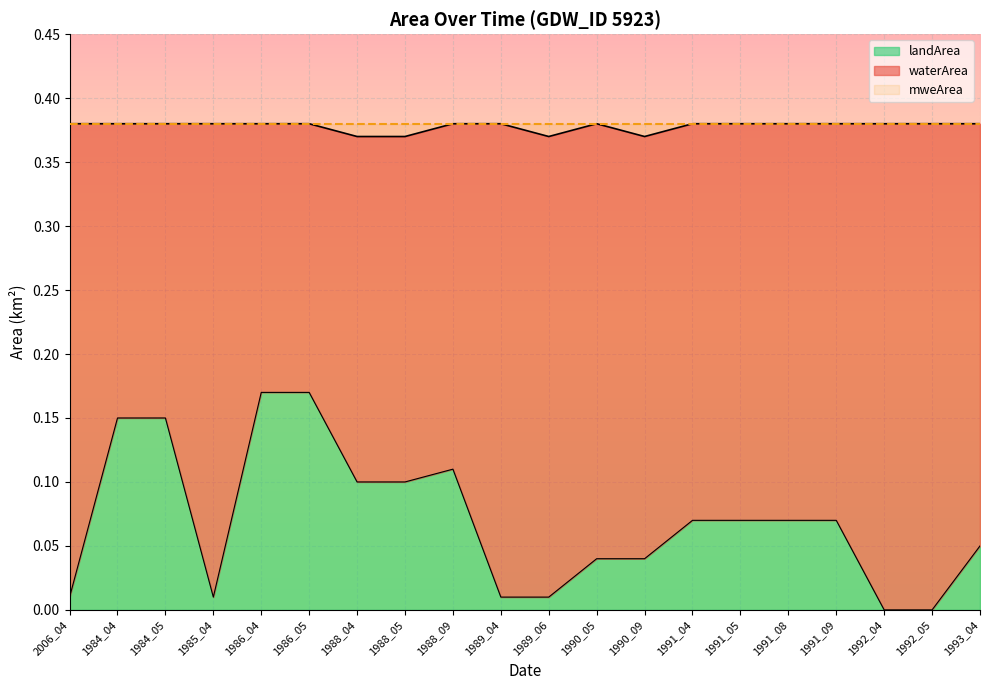

How many lines are shown in the chart?

3